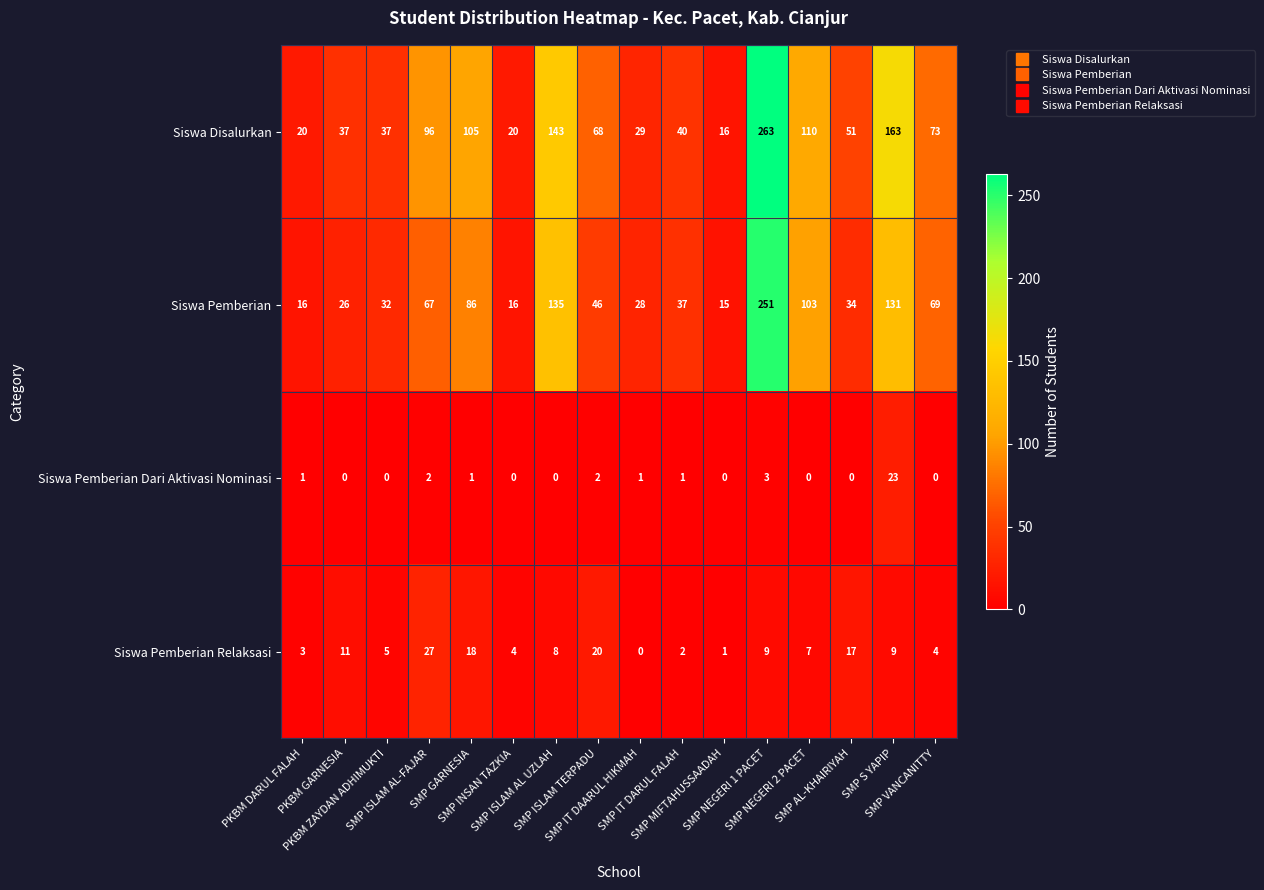

At how many categories does at least one series exceed 115?

3